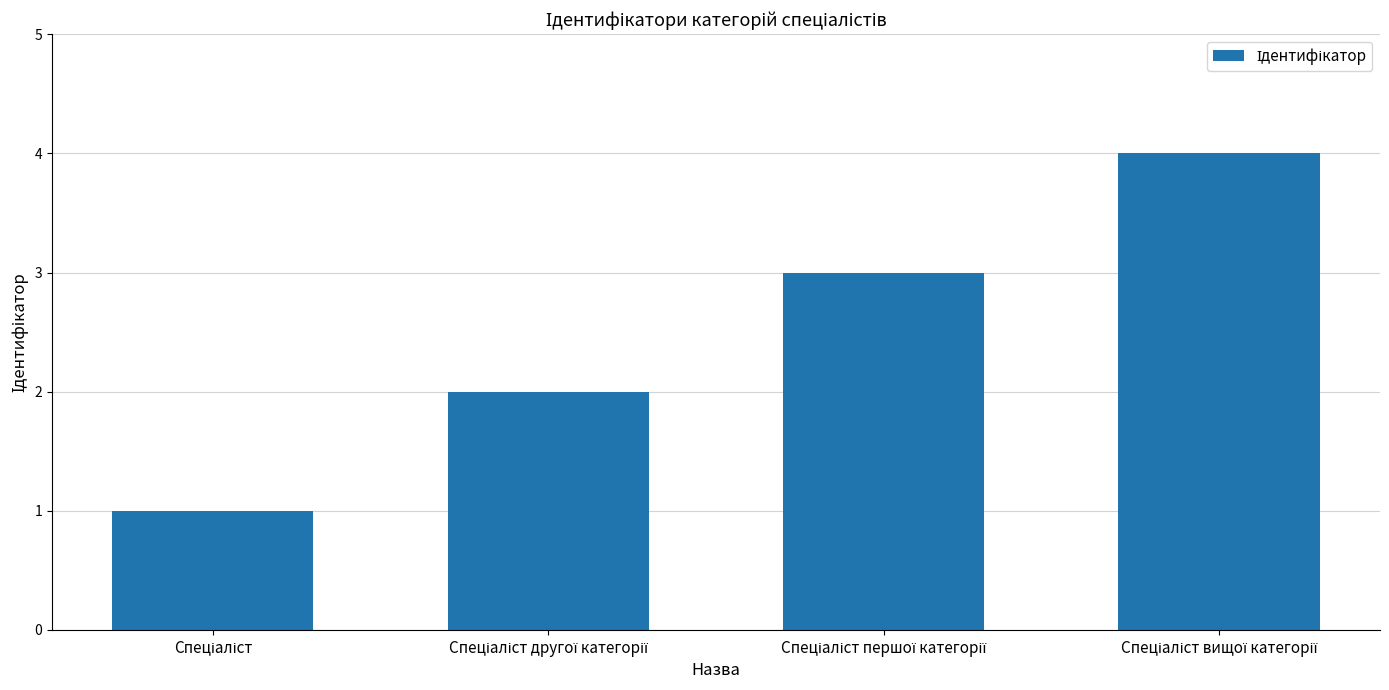

How many distinct data groups are displayed?

1